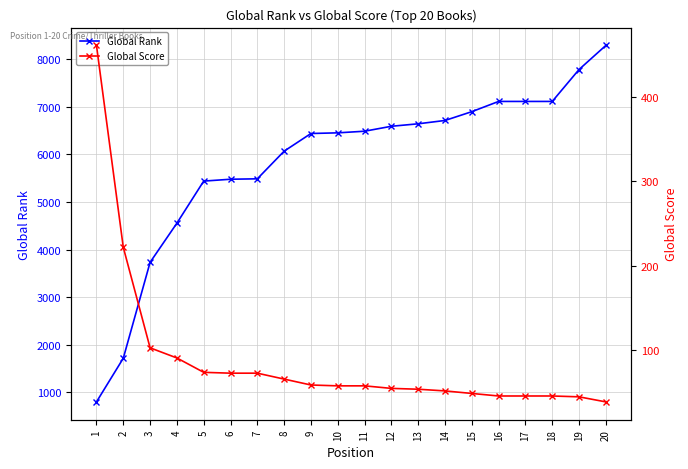

What is the smallest value displayed?

39